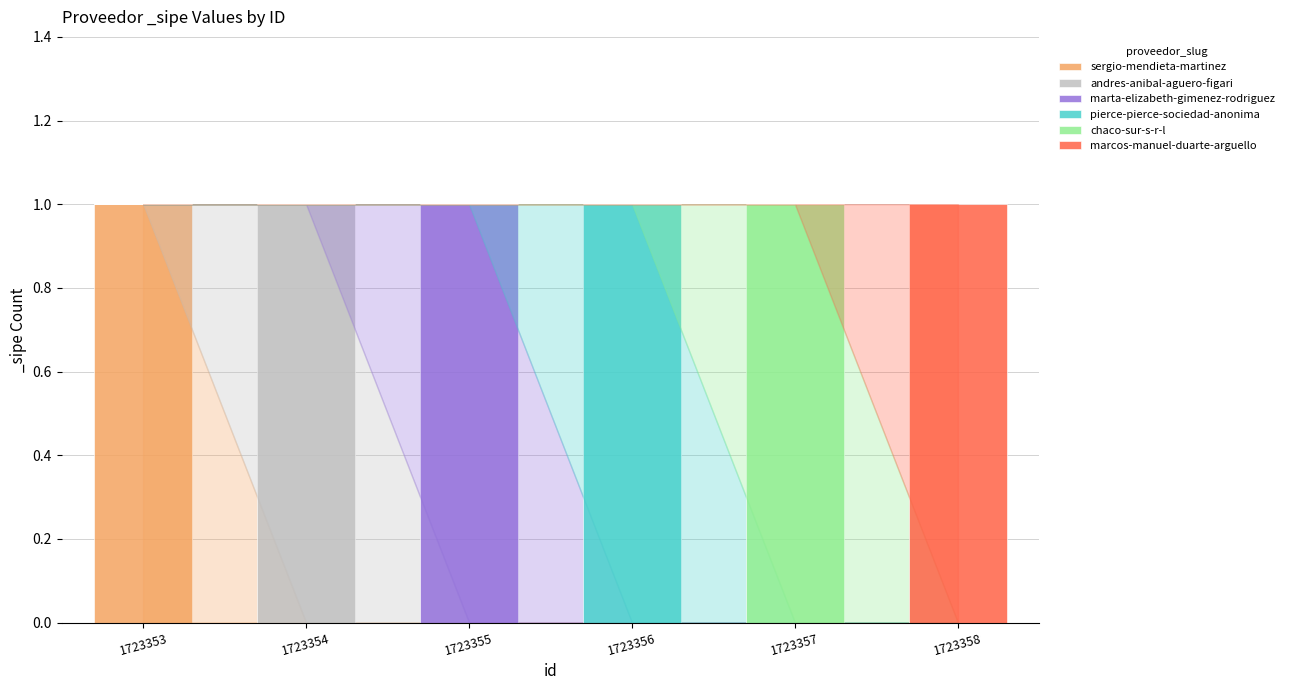

Count the number of categories in the chart.

6